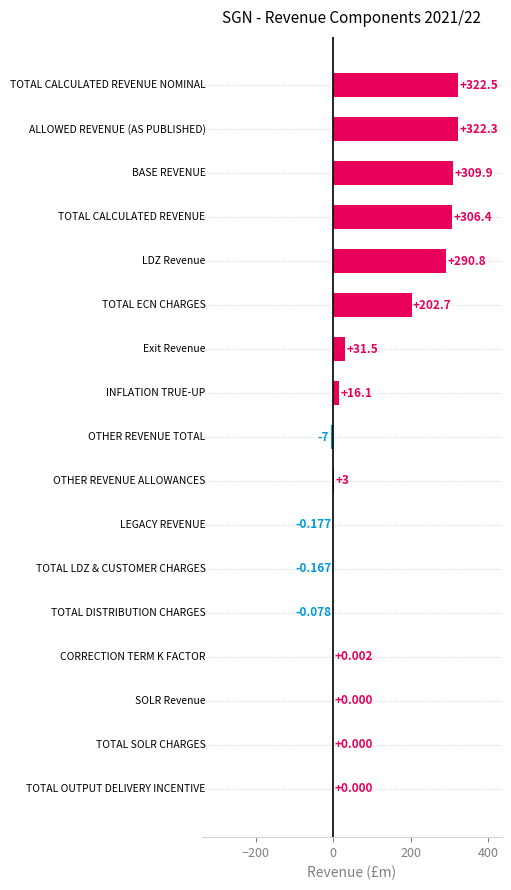

How many distinct data groups are displayed?

1